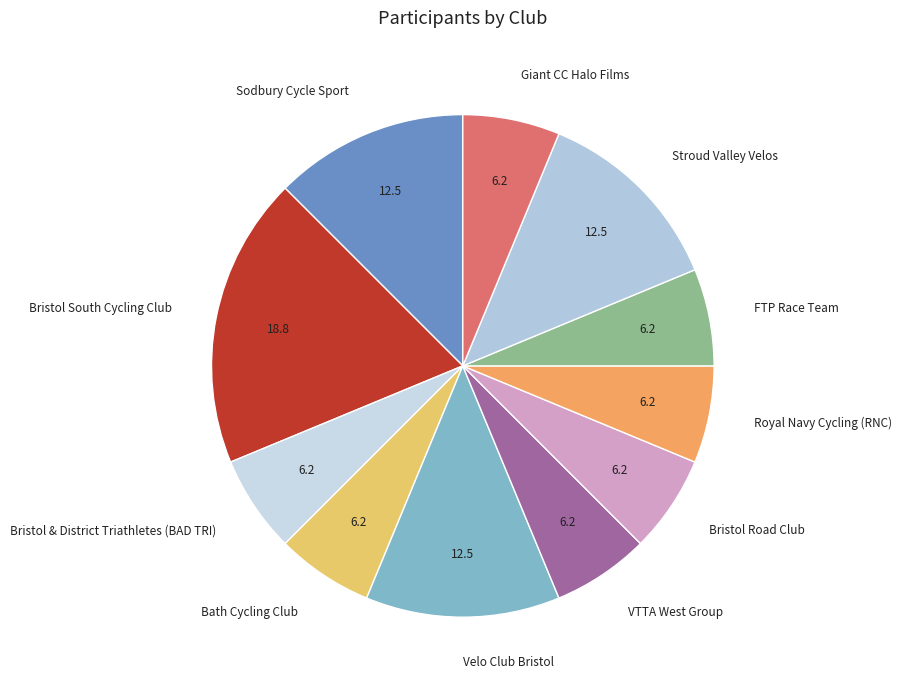

Is Royal Navy Cycling (RNC) the majority of the pie?

No